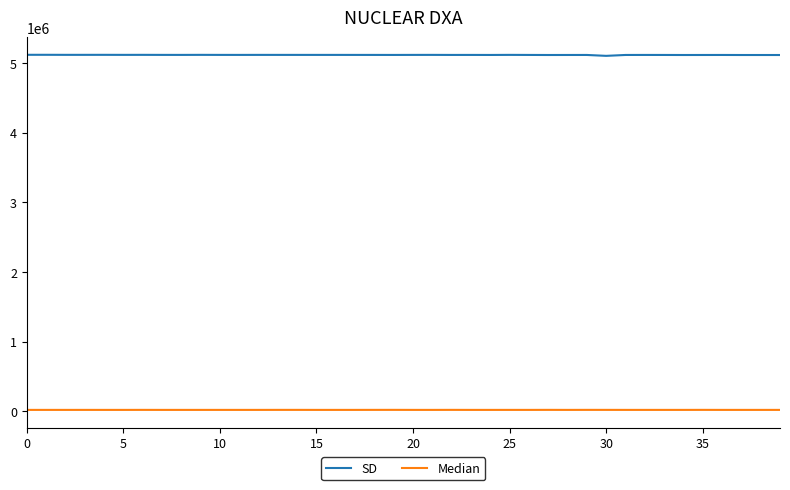

List the series in order of their peak value, lowest first.

Median, SD